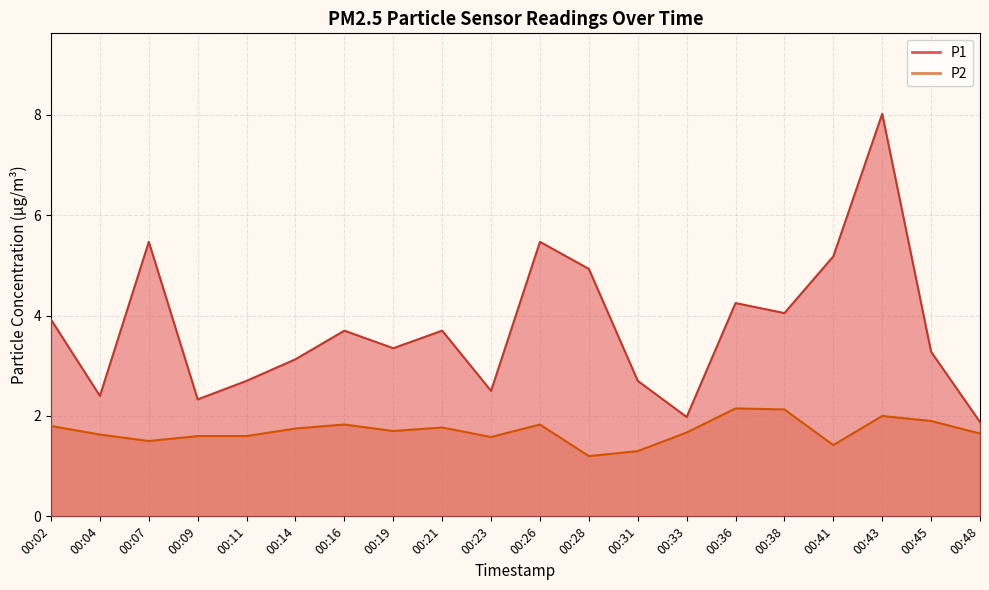

Reading left to right, extract all data points from this chart.

P1: 00:02=3.9	00:04=2.4	00:07=5.5	00:09=2.3	00:11=2.7	00:14=3.1	00:16=3.7	00:19=3.4	00:21=3.7	00:23=2.5	00:26=5.5	00:28=4.9	00:31=2.7	00:33=2.0	00:36=4.2	00:38=4.0	00:41=5.2	00:43=8.0	00:45=3.3	00:48=1.9
P2: 00:02=1.8	00:04=1.6	00:07=1.5	00:09=1.6	00:11=1.6	00:14=1.8	00:16=1.8	00:19=1.7	00:21=1.8	00:23=1.6	00:26=1.8	00:28=1.2	00:31=1.3	00:33=1.7	00:36=2.1	00:38=2.1	00:41=1.4	00:43=2.0	00:45=1.9	00:48=1.6